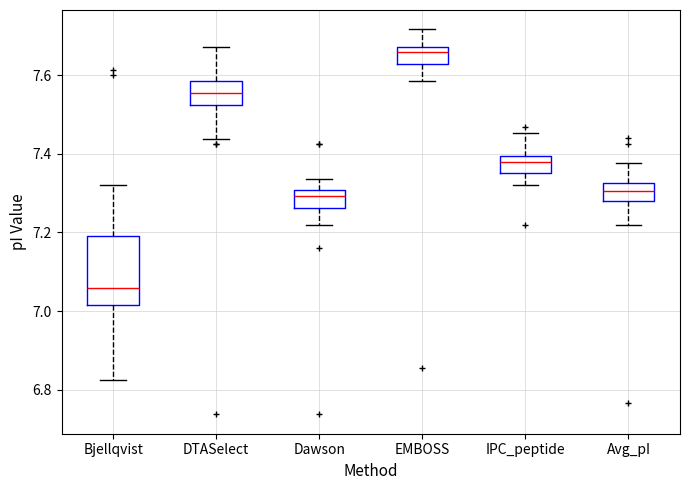

Comparing the boxes themselves (not the whiskers), which one is the tallest?

Bjellqvist